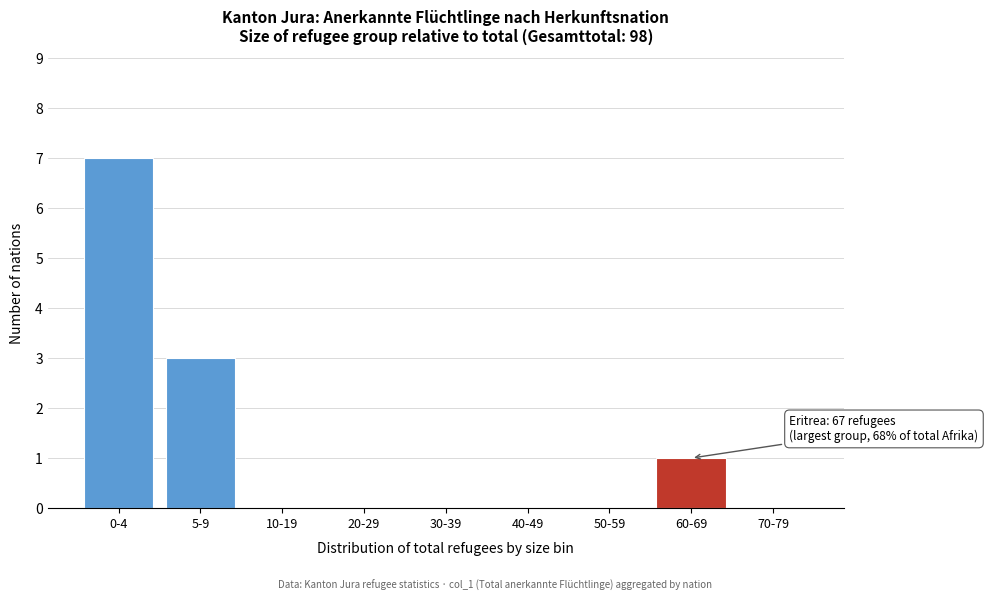

Reading left to right, extract all data points from this chart.

0-4=7	5-9=3	10-19=0	20-29=0	30-39=0	40-49=0	50-59=0	60-69=1	70-79=0